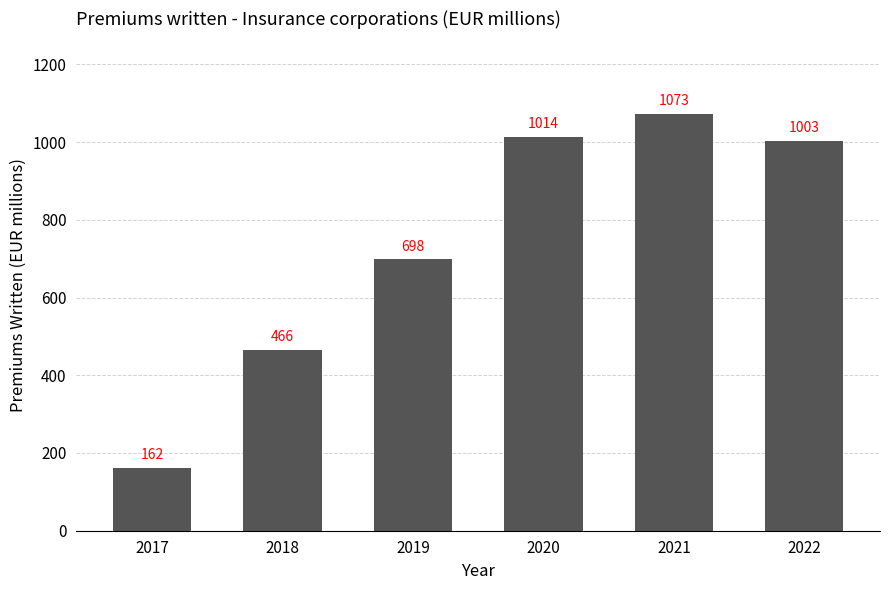

Reading right to left, what are all the values shown in this chart?

1003	1073	1014	698	466	162